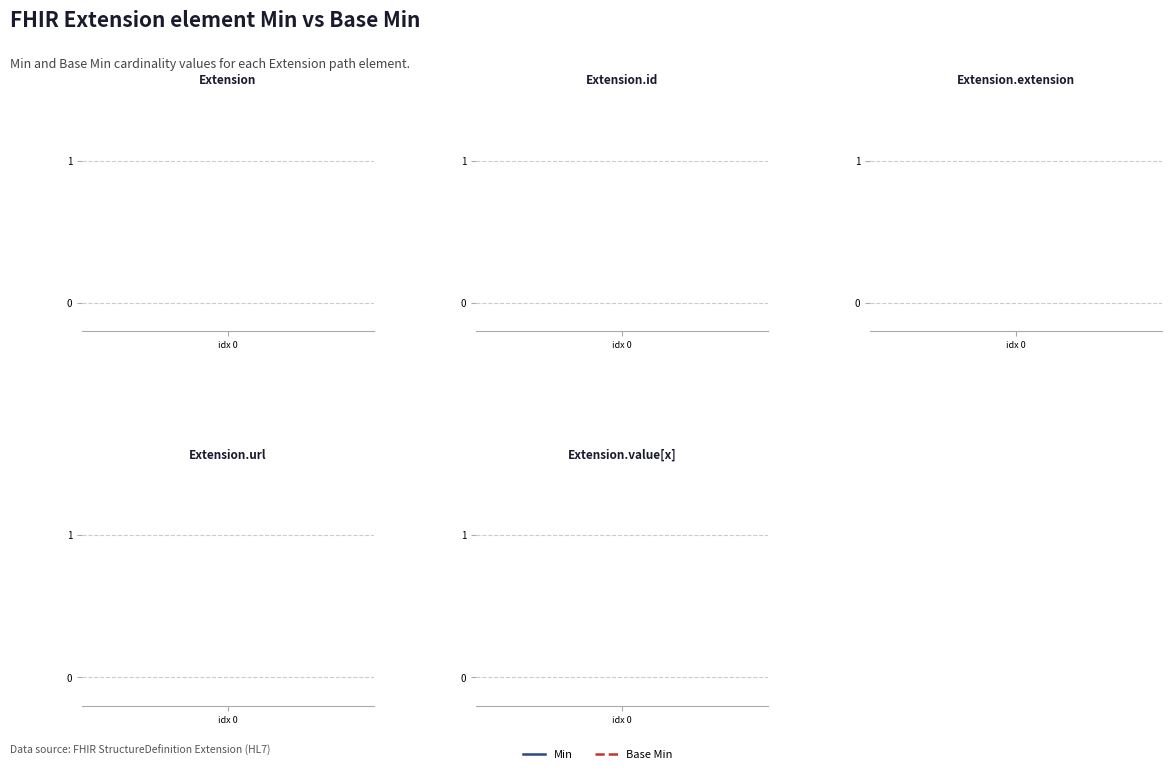

Reading left to right, extract all data points from this chart.

Extension: 0	1
Extension.id: 0	1
Extension.extension: 0	1
Extension.url: 1	1
Extension.value[x]: 0	1